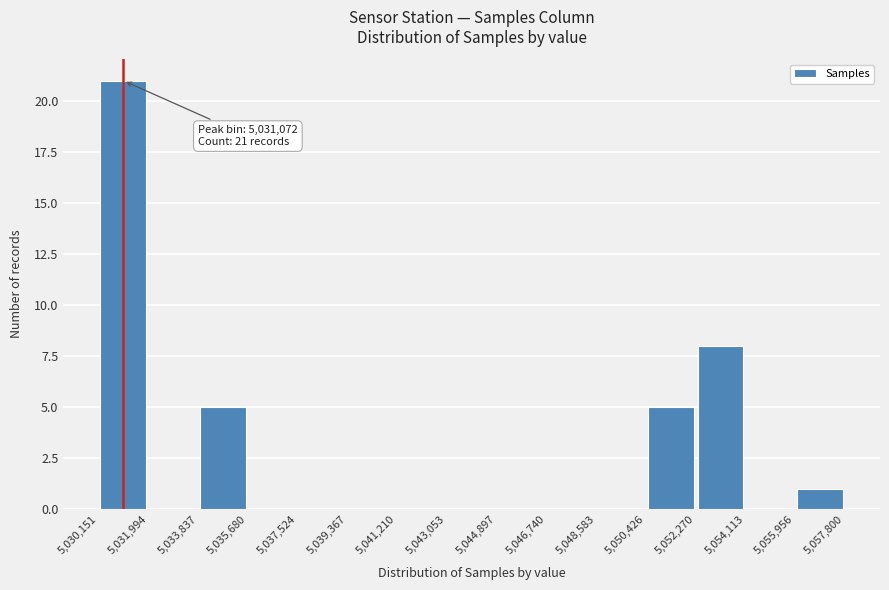

Which range on the x-axis has the tallest bar?

5,030,151 to 5,031,994